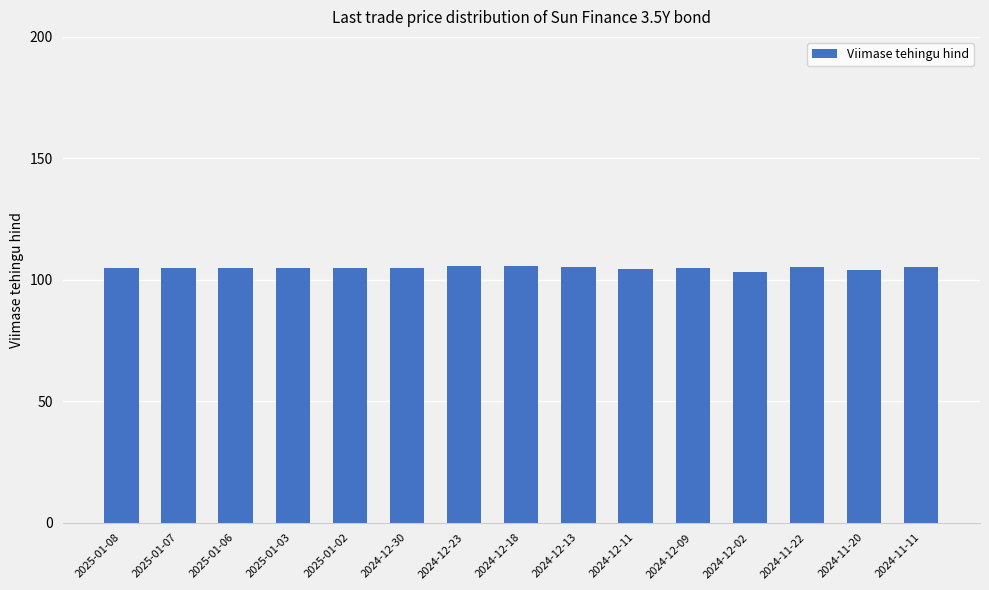

Does the chart contain any negative values?

No